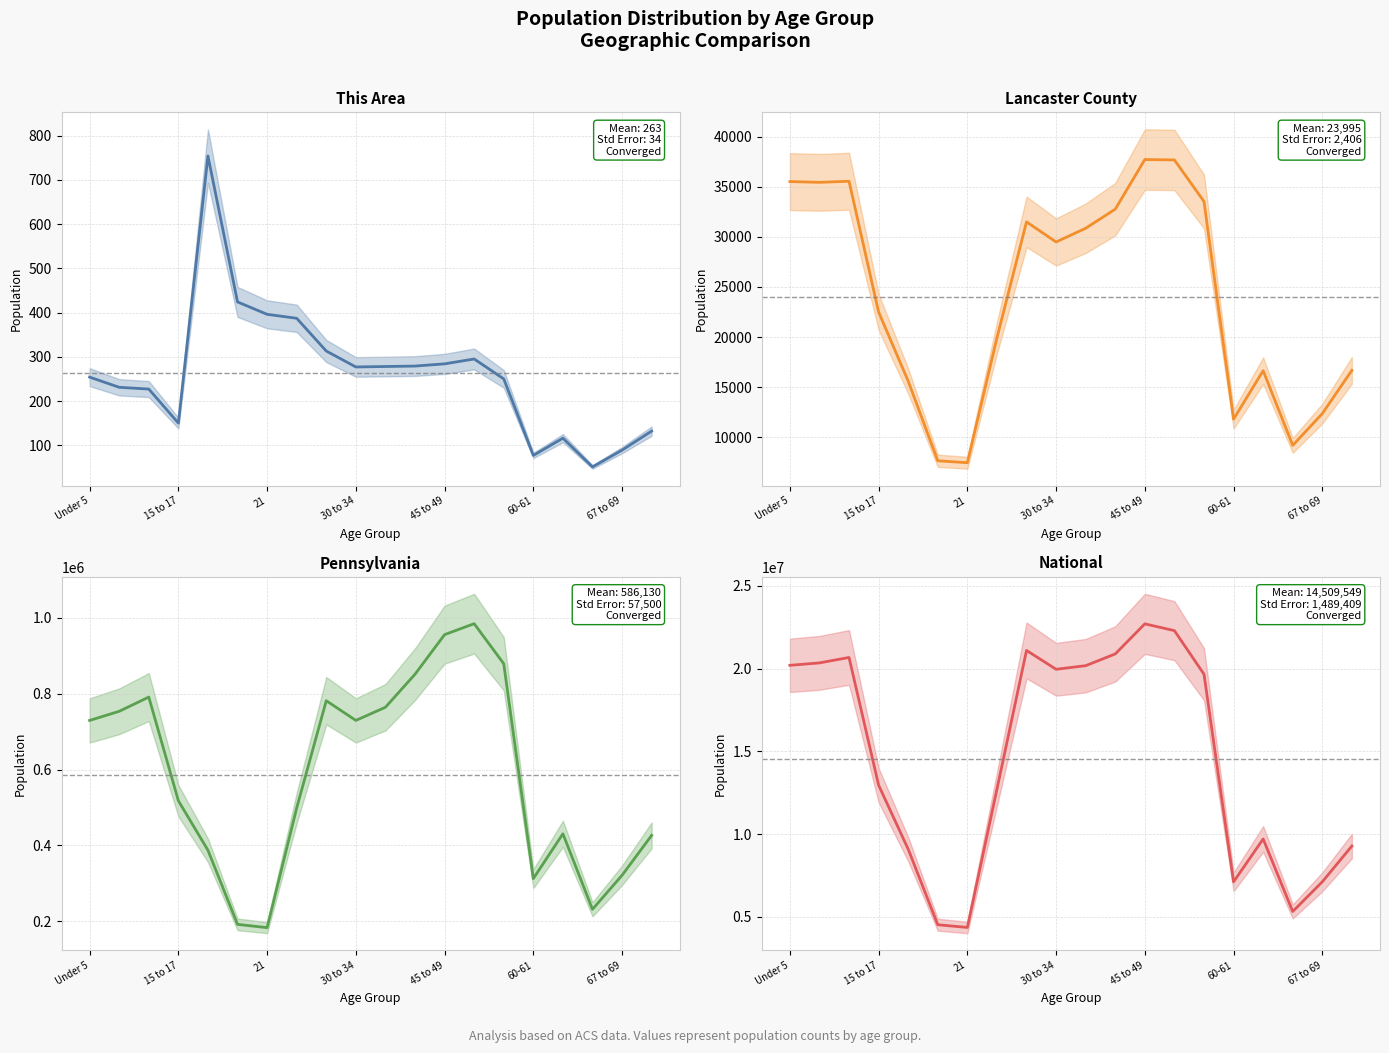

Count the number of data series in this chart.

4